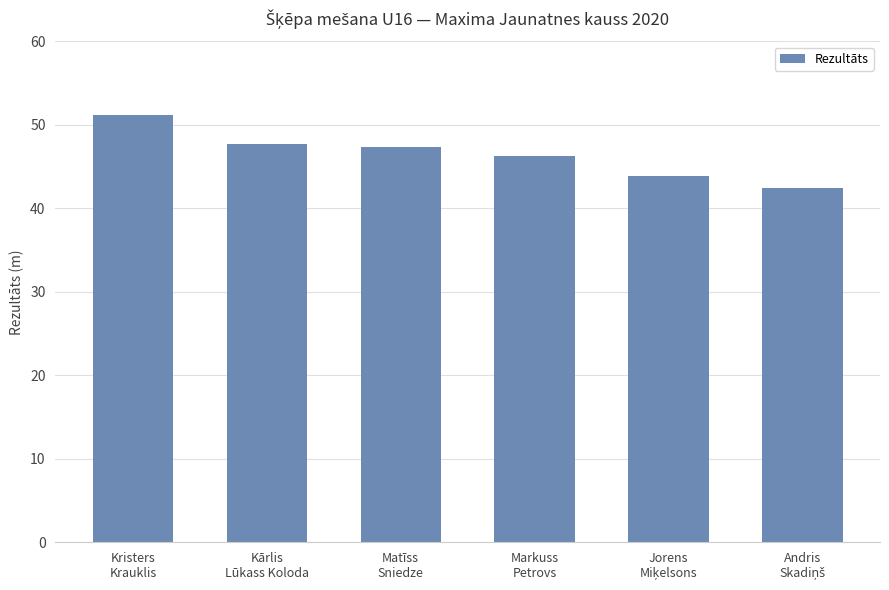

What is the value of the 6th bar from the left?

42.5